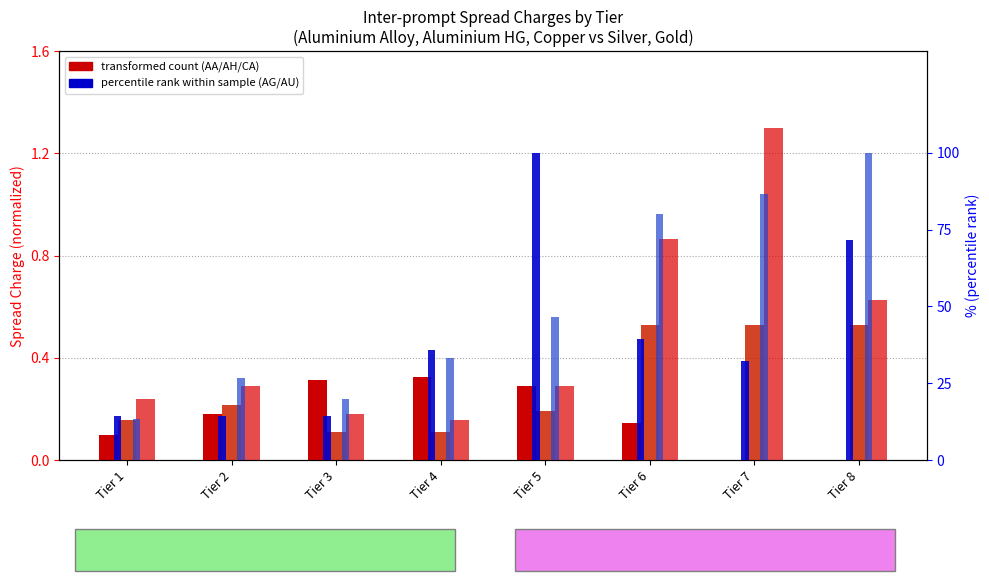

Rank the series at Tier 8 from lowest to highest value.

Aluminium Alloy (transformed count), Aluminium HG (transformed count), Copper (transformed count), Silver (percentile rank), Gold (percentile rank)